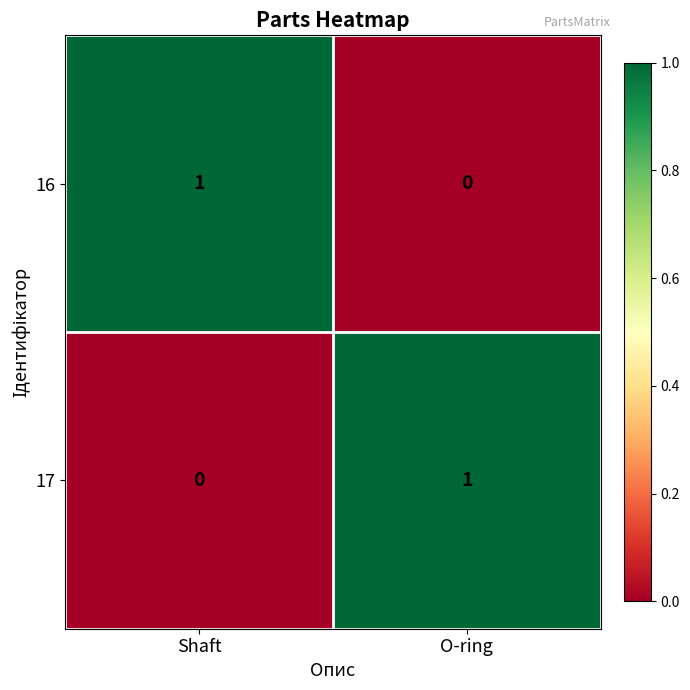

List the labels in order of 17 value, smallest first.

Shaft, O-ring